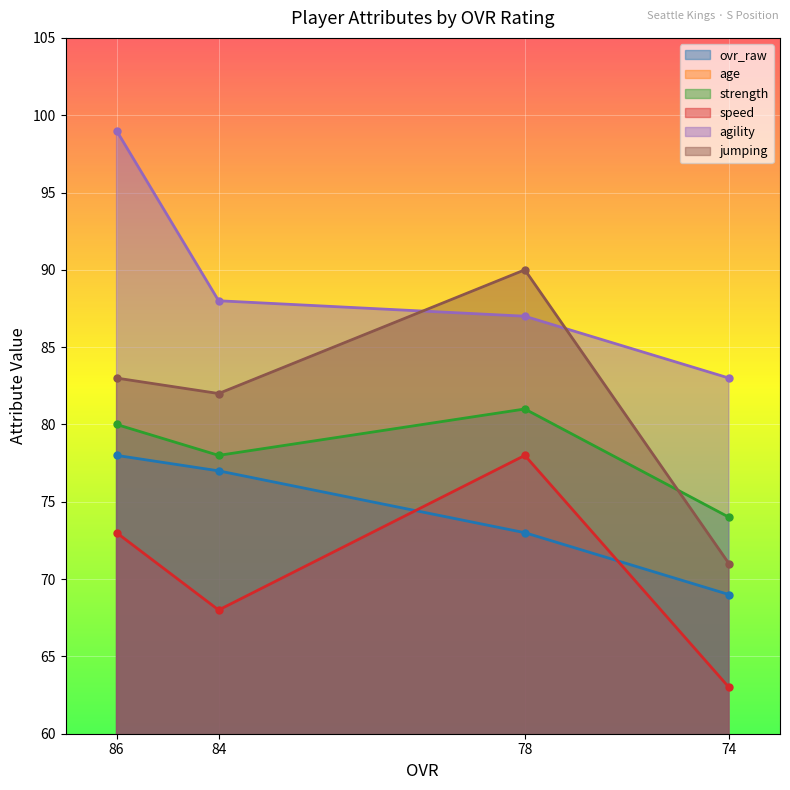

How many data points does each series have?

4